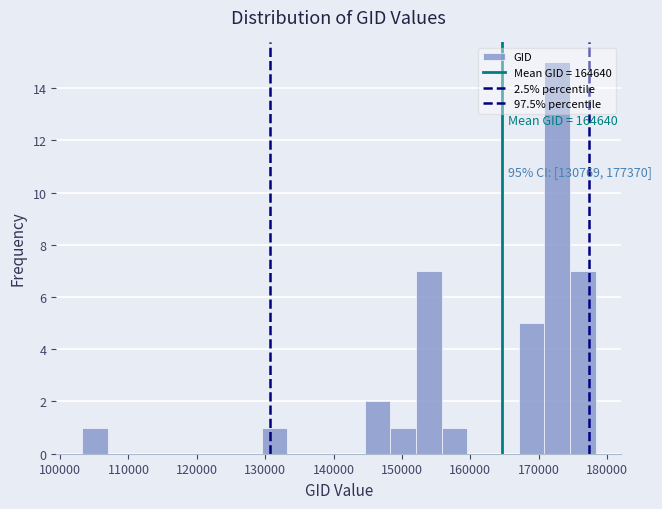

Read against the x-axis, roughly where is the centre of the tallest bar?

173000